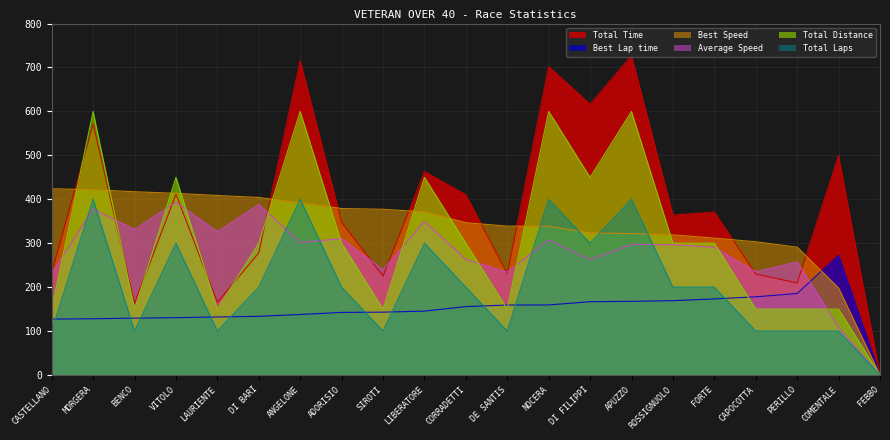

Reading left to right, what are all the values shown in this chart?

Total Laps: CASTELLANO=150.0	MORGERA=600.0	BENCO=150.0	VITOLO=450.0	LAURIENTE=150.0	DI BARI=300.0	ANGELONE=600.0	ADORISIO=300.0	SIROTI=150.0	LIBERATORE=450.0	CORRADETTI=300.0	DE SANTIS=150.0	NOCERA=600.0	DI FILIPPI=450.0	APUZZO=600.0	ROSSIGNUOLO=300.0	FORTE=300.0	CAPOCOTTA=150.0	PERILLO=150.0	COMENTALE=150.0	FEBBO=0.0
Best Lap time: CASTELLANO=127.3	MORGERA=128.0	BENCO=129.4	VITOLO=130.6	LAURIENTE=132.1	DI BARI=133.6	ANGELONE=137.8	ADORISIO=142.5	SIROTI=143.1	LIBERATORE=145.4	CORRADETTI=155.7	DE SANTIS=159.3	NOCERA=159.5	DI FILIPPI=166.9	APUZZO=167.7	ROSSIGNUOLO=169.2	FORTE=173.3	CAPOCOTTA=178.0	PERILLO=185.6	COMENTALE=272.4	FEBBO=0.0
Best Speed: CASTELLANO=424.1	MORGERA=421.7	BENCO=417.2	VITOLO=413.6	LAURIENTE=408.7	DI BARI=404.2	ANGELONE=391.8	ADORISIO=379.0	SIROTI=377.3	LIBERATORE=371.3	CORRADETTI=346.7	DE SANTIS=338.9	NOCERA=338.5	DI FILIPPI=323.6	APUZZO=322.0	ROSSIGNUOLO=319.1	FORTE=311.6	CAPOCOTTA=303.3	PERILLO=290.9	COMENTALE=198.2	FEBBO=0.0
Average Speed: CASTELLANO=231.2	MORGERA=377.8	BENCO=331.3	VITOLO=393.6	LAURIENTE=326.2	DI BARI=388.1	ANGELONE=301.5	ADORISIO=310.6	SIROTI=239.7	LIBERATORE=349.7	CORRADETTI=263.3	DE SANTIS=234.0	NOCERA=307.7	DI FILIPPI=262.8	APUZZO=297.1	ROSSIGNUOLO=296.6	FORTE=291.1	CAPOCOTTA=234.8	PERILLO=257.6	COMENTALE=108.1	FEBBO=0.0
Total Distance: CASTELLANO=100.0	MORGERA=400.0	BENCO=100.0	VITOLO=300.0	LAURIENTE=100.0	DI BARI=200.0	ANGELONE=400.0	ADORISIO=200.0	SIROTI=100.0	LIBERATORE=300.0	CORRADETTI=200.0	DE SANTIS=100.0	NOCERA=400.0	DI FILIPPI=300.0	APUZZO=400.0	ROSSIGNUOLO=200.0	FORTE=200.0	CAPOCOTTA=100.0	PERILLO=100.0	COMENTALE=100.0	FEBBO=0.0
Total Time: CASTELLANO=233.5	MORGERA=571.7	BENCO=163.0	VITOLO=411.6	LAURIENTE=165.5	DI BARI=278.3	ANGELONE=716.3	ADORISIO=347.7	SIROTI=225.3	LIBERATORE=463.2	CORRADETTI=410.1	DE SANTIS=230.7	NOCERA=702.0	DI FILIPPI=616.3	APUZZO=727.1	ROSSIGNUOLO=364.1	FORTE=371.0	CAPOCOTTA=230.0	PERILLO=209.6	COMENTALE=499.4	FEBBO=0.0